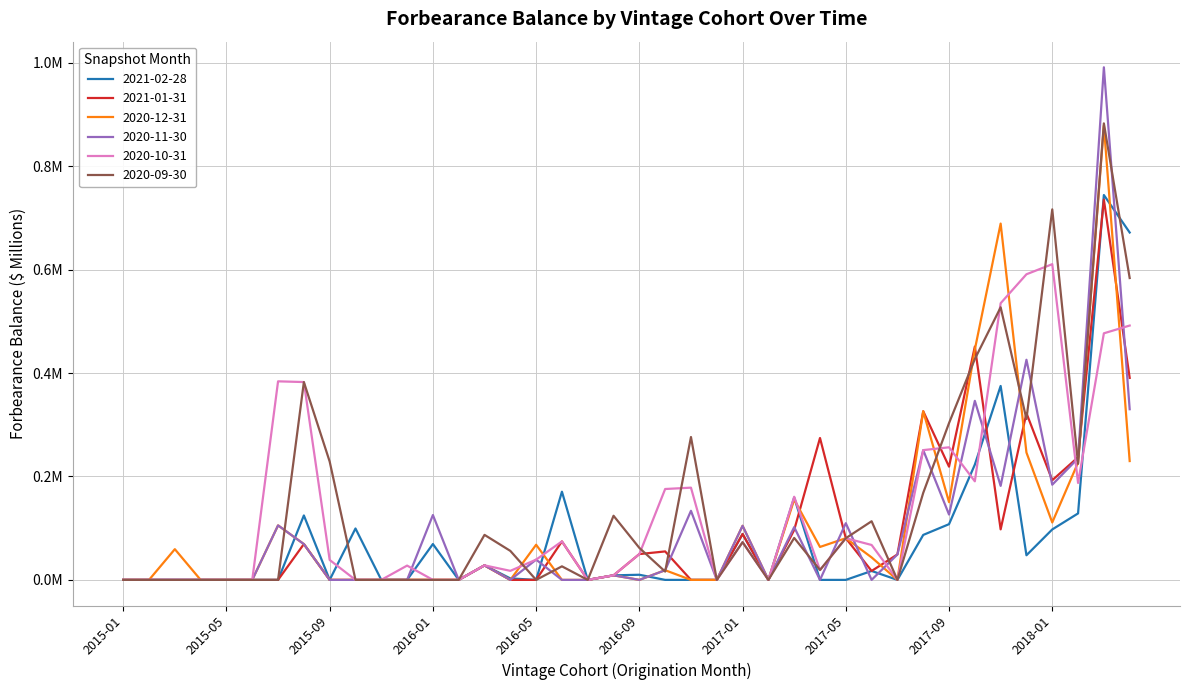

True or false: 2020-09-30 has more than 0 interior local peaks.

True